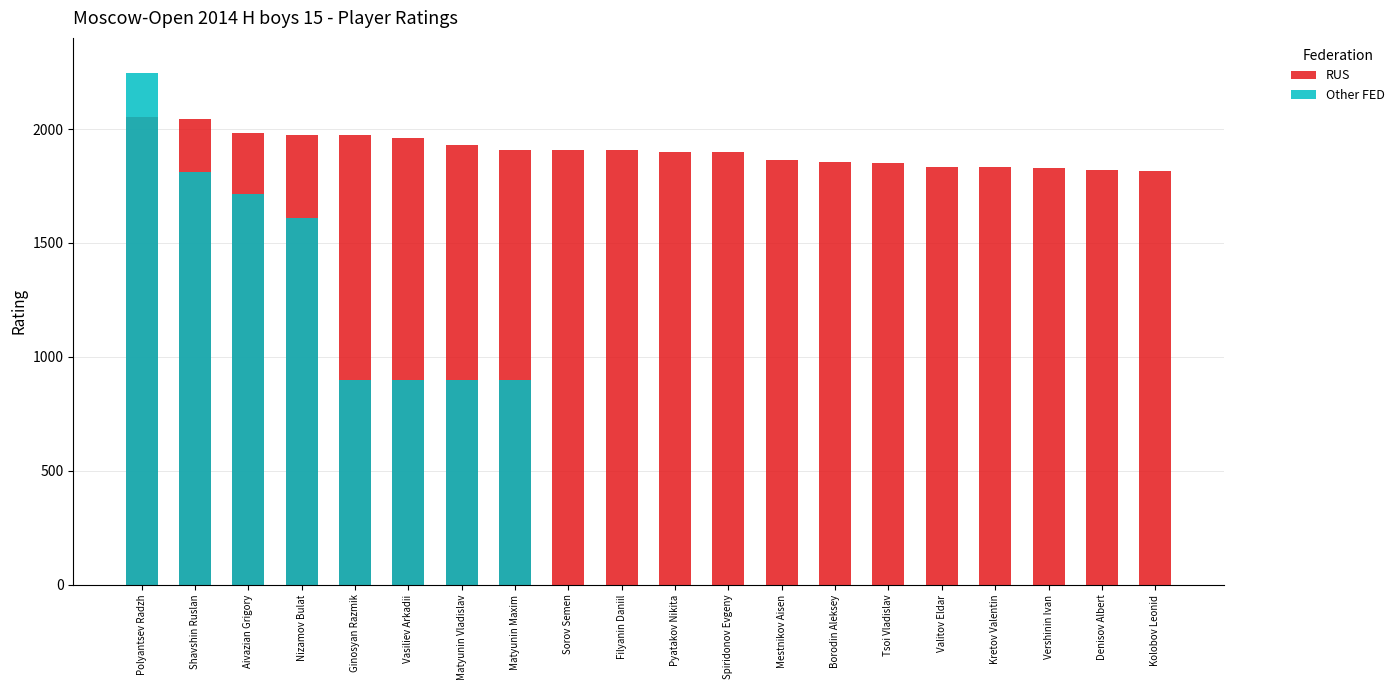

Reading right to left, what are all the values shown in this chart?

RUS: 1814	1821	1827	1832	1834	1851	1855	1864	1898	1900	1907	1909	1909	1929	1959	1972	1976	1981	2046	2055
Other FED: 0	0	0	0	0	0	0	0	0	0	0	0	900	900	900	900	1608	1717	1810	2244